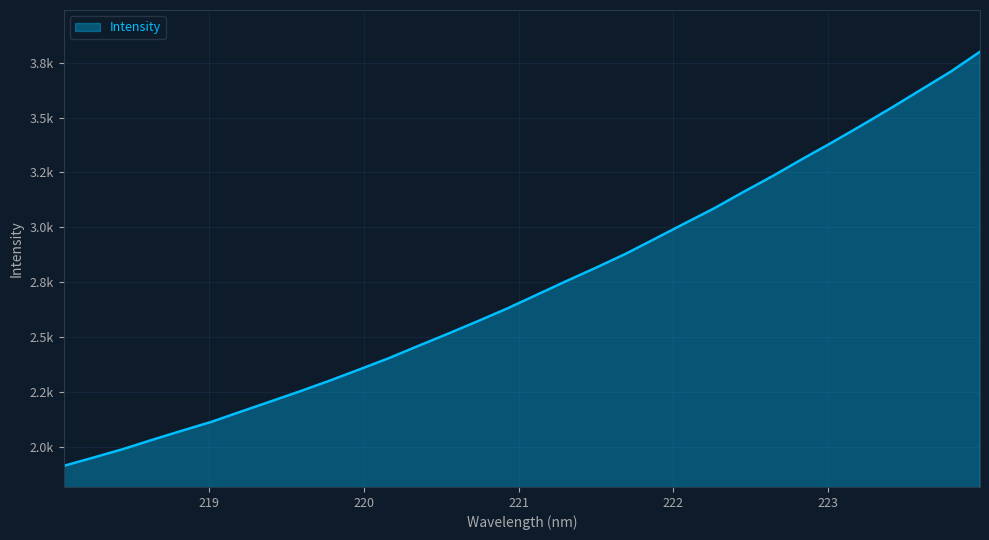

Reading left to right, list all the values displayed in this chart.

1914.3	1952.0	1990.5	2033.3	2074.6	2115.1	2161.8	2207.9	2254.4	2302.7	2353.4	2405.1	2461.1	2516.3	2572.9	2631.0	2693.4	2755.7	2816.4	2879.4	2948.3	3017.9	3086.9	3162.0	3235.1	3312.4	3387.3	3465.0	3544.2	3626.2	3708.0	3799.3